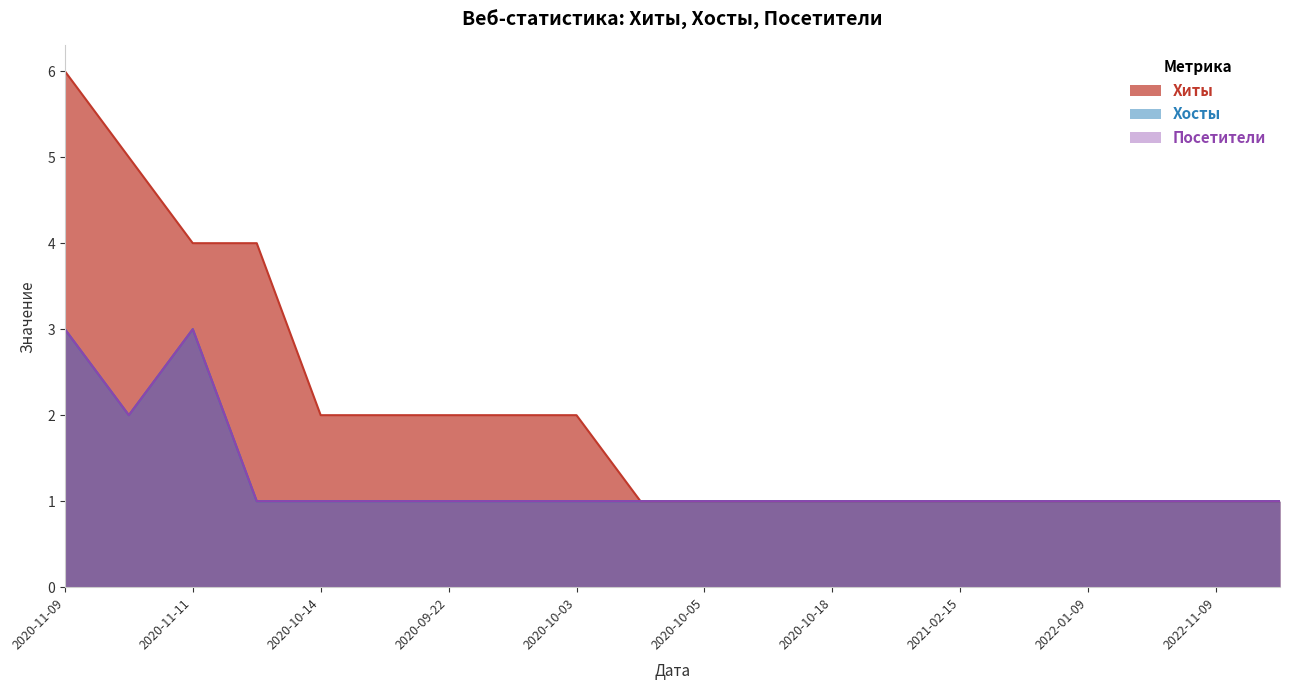

In Хосты, how many points are higher than both neighbors (excluding endpoints)?

1